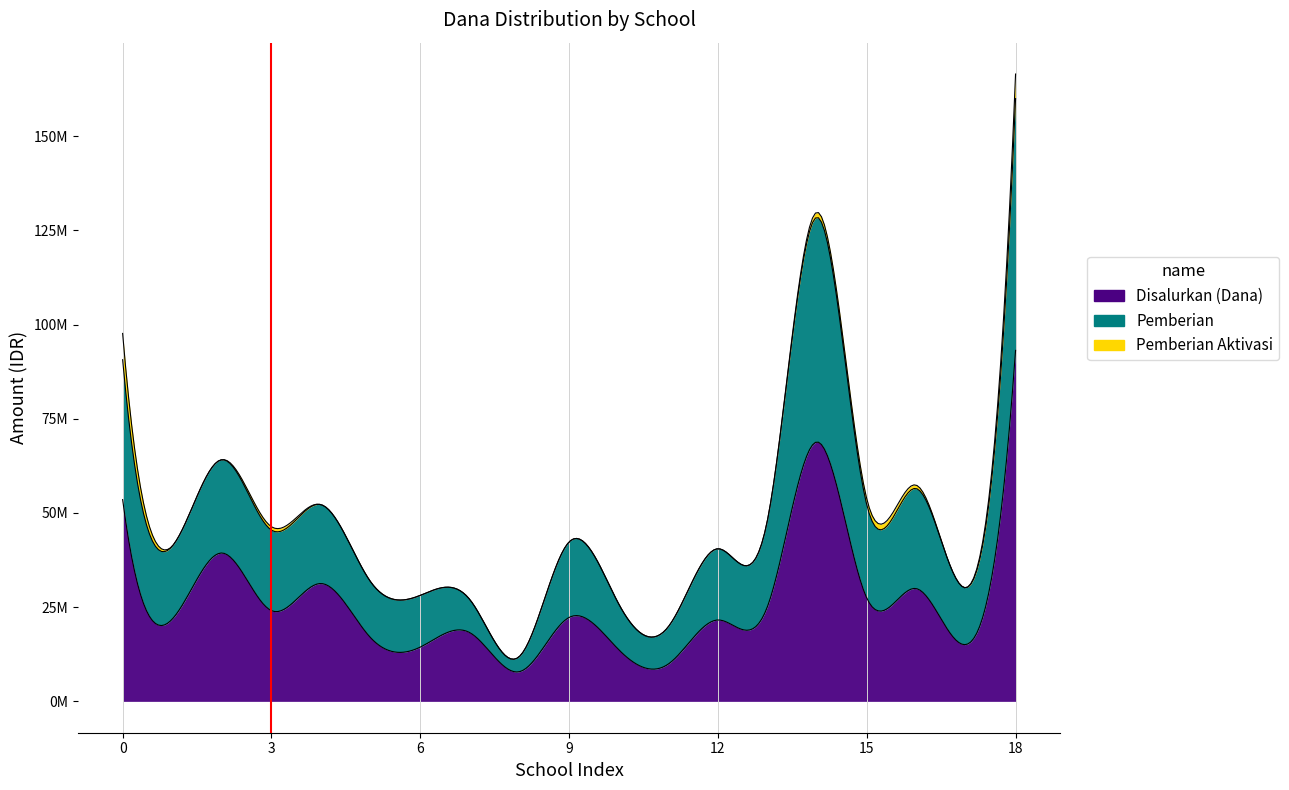

What is the approximate value of Disalurkan (Dana) at SD N PERLAK BAROH, to the nearest 10?

14400000